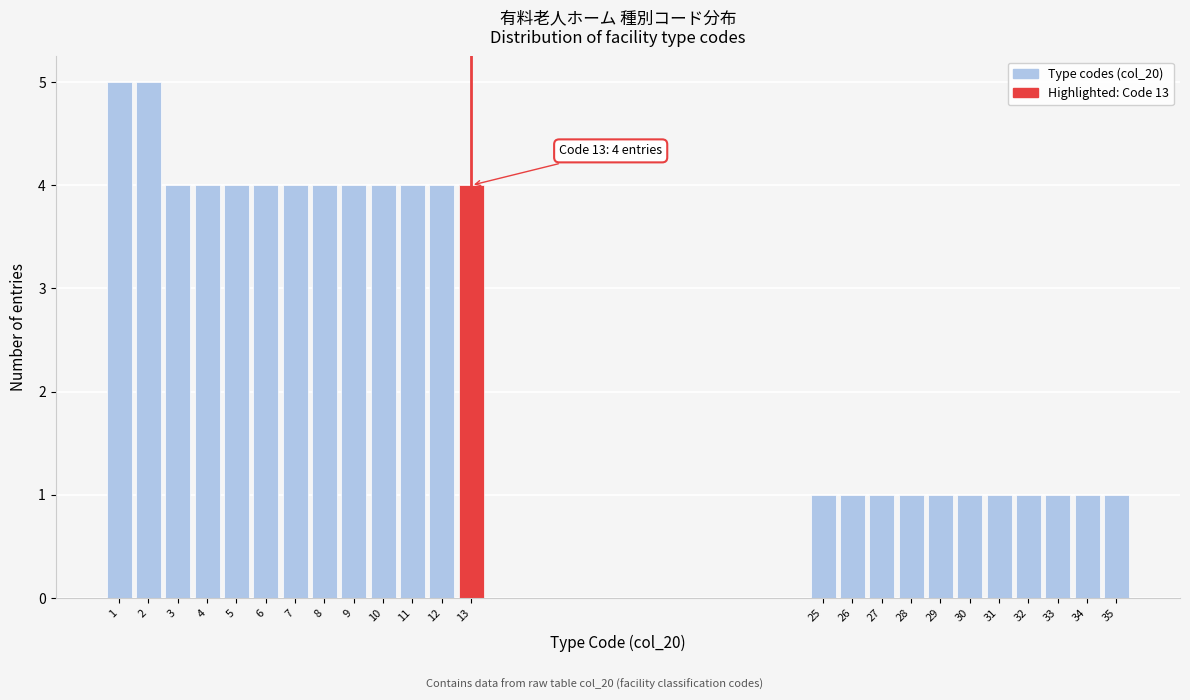

Reading left to right, extract all data points from this chart.

1=5	2=5	3=4	4=4	5=4	6=4	7=4	8=4	9=4	10=4	11=4	12=4	13=4	25=1	26=1	27=1	28=1	29=1	30=1	31=1	32=1	33=1	34=1	35=1